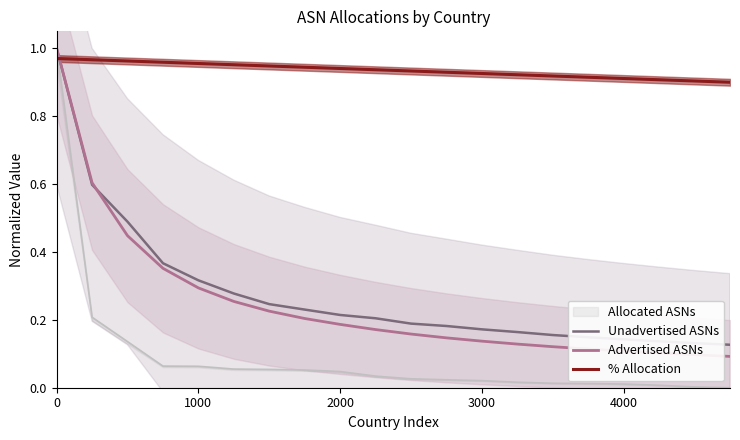

After their last crossing, which series has the higher values: Advertised ASNs or % Allocation?

% Allocation